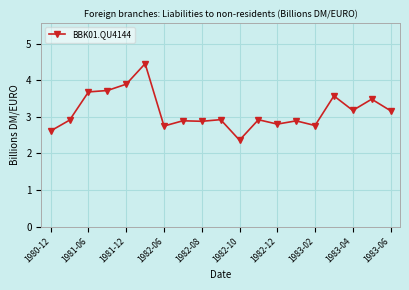

What is the value of the 10th point from the left?

2.9